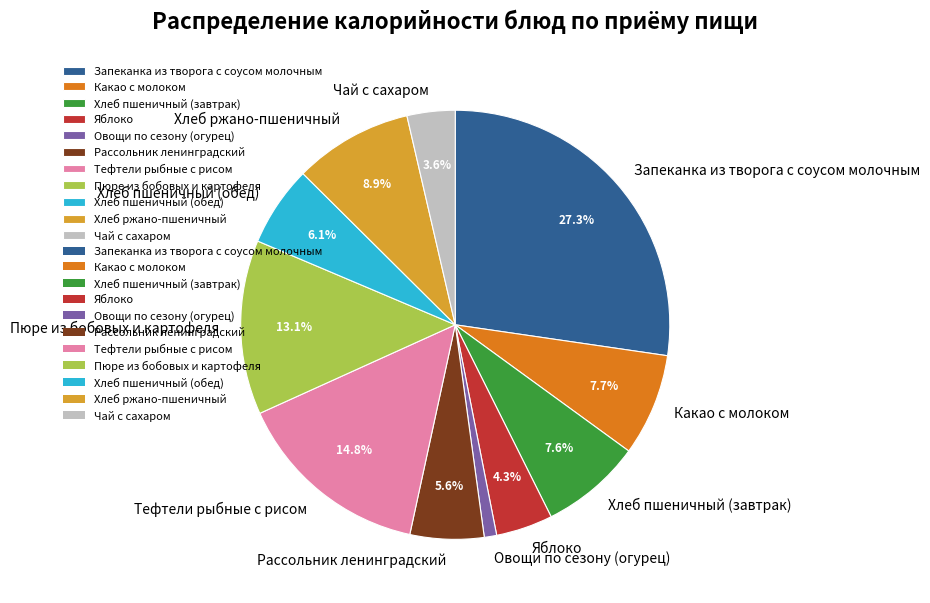

Does Хлеб ржано-пшеничный account for over 50% of the chart?

No